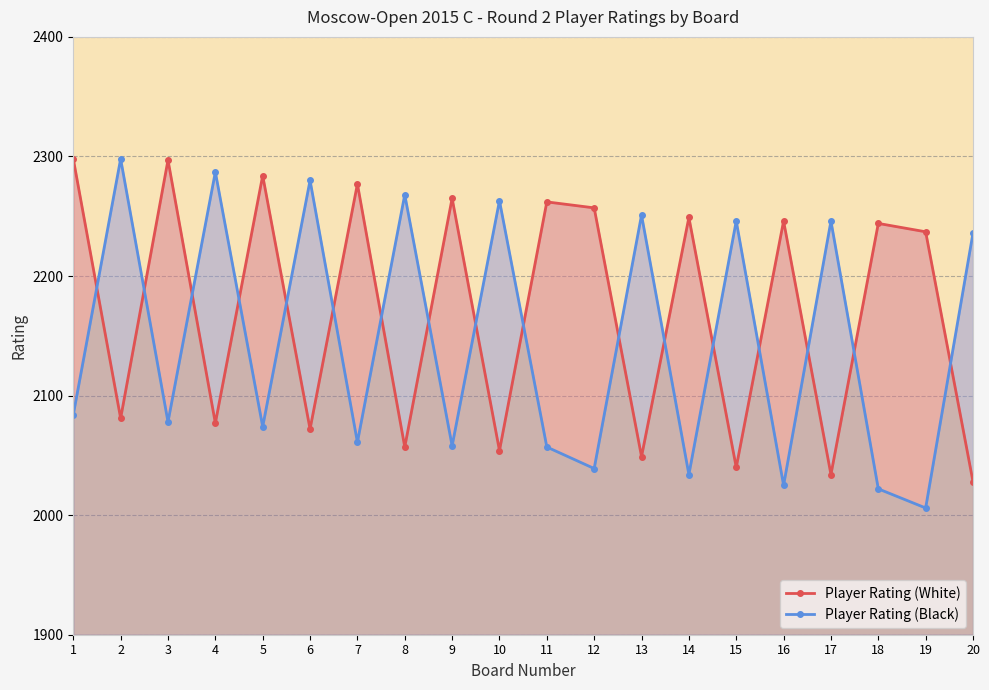

True or false: Player Rating (Black) and Player Rating (White) intersect in this chart.

True